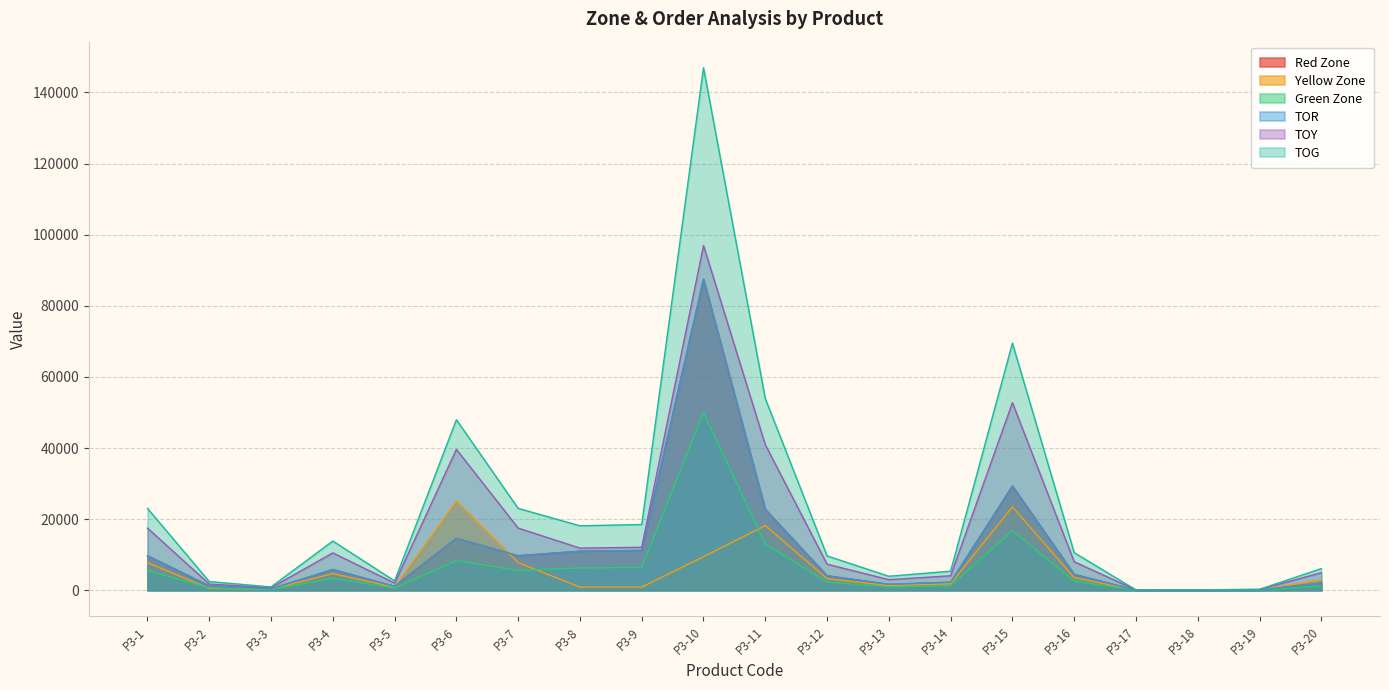

What is the difference between the maximum and minimum values in the TOR series?

87464.9